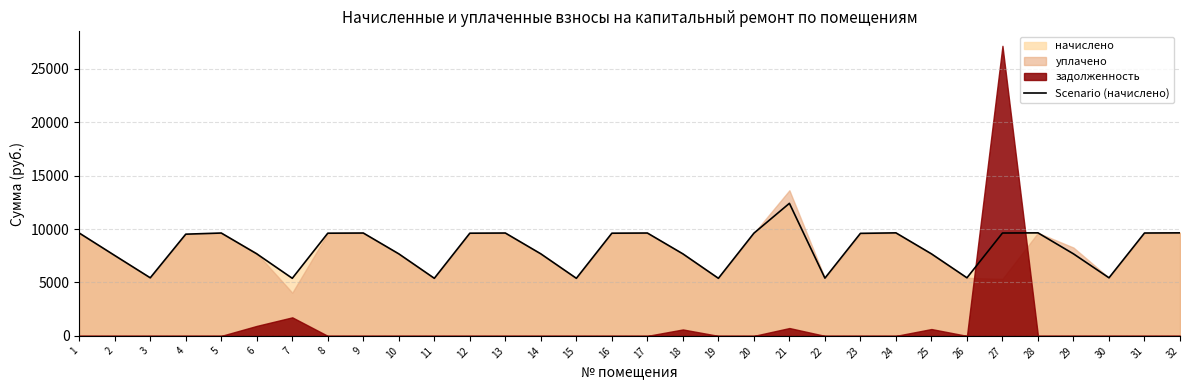

What is the ratio of the value at 17 to the value at 1?

1.0